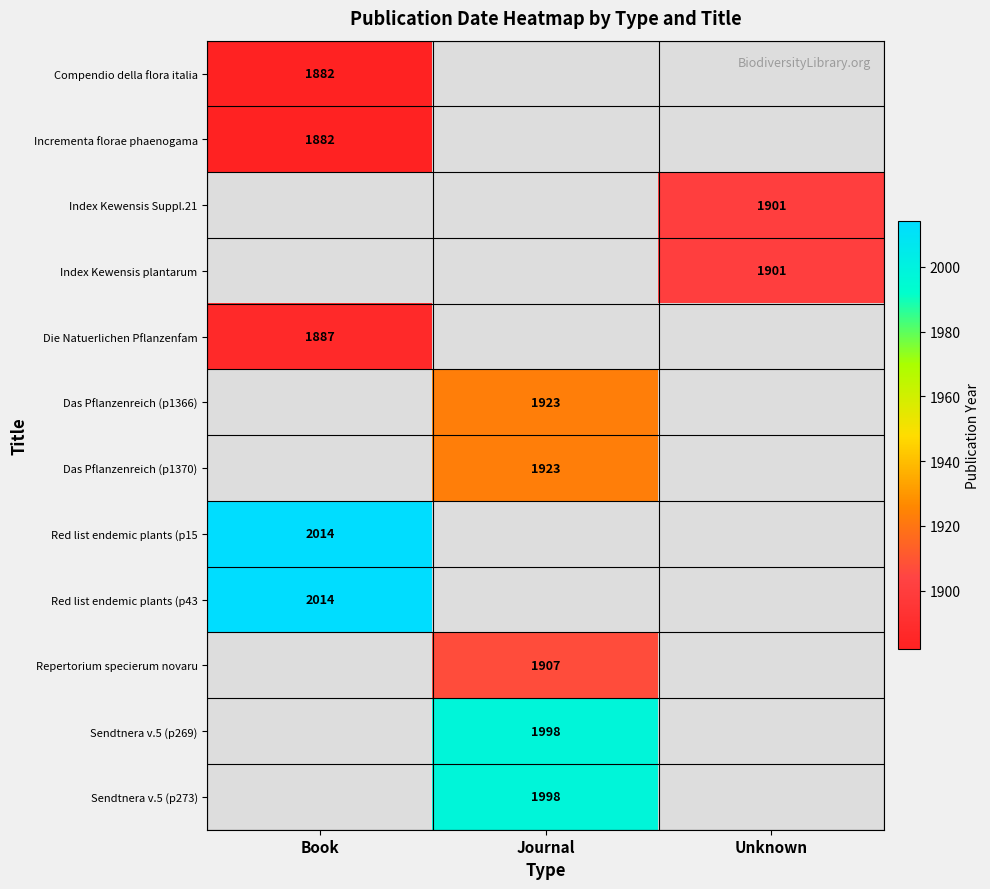

The Repertorium specierum novaru series shows 3279.5 at Journal. True or false?

False